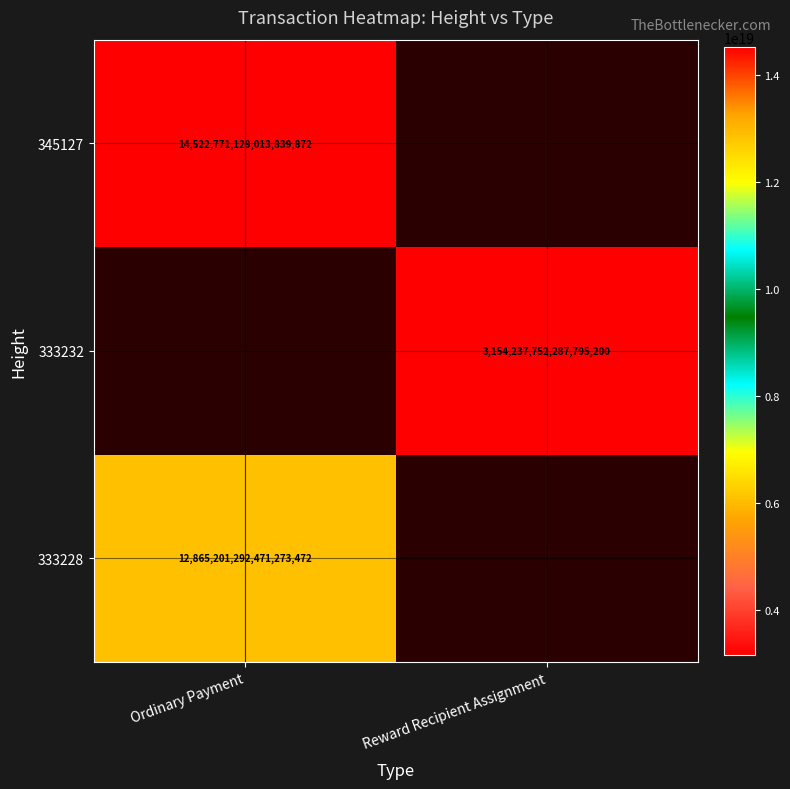

What is the maximum value shown in the chart?

14522771129013839872.0